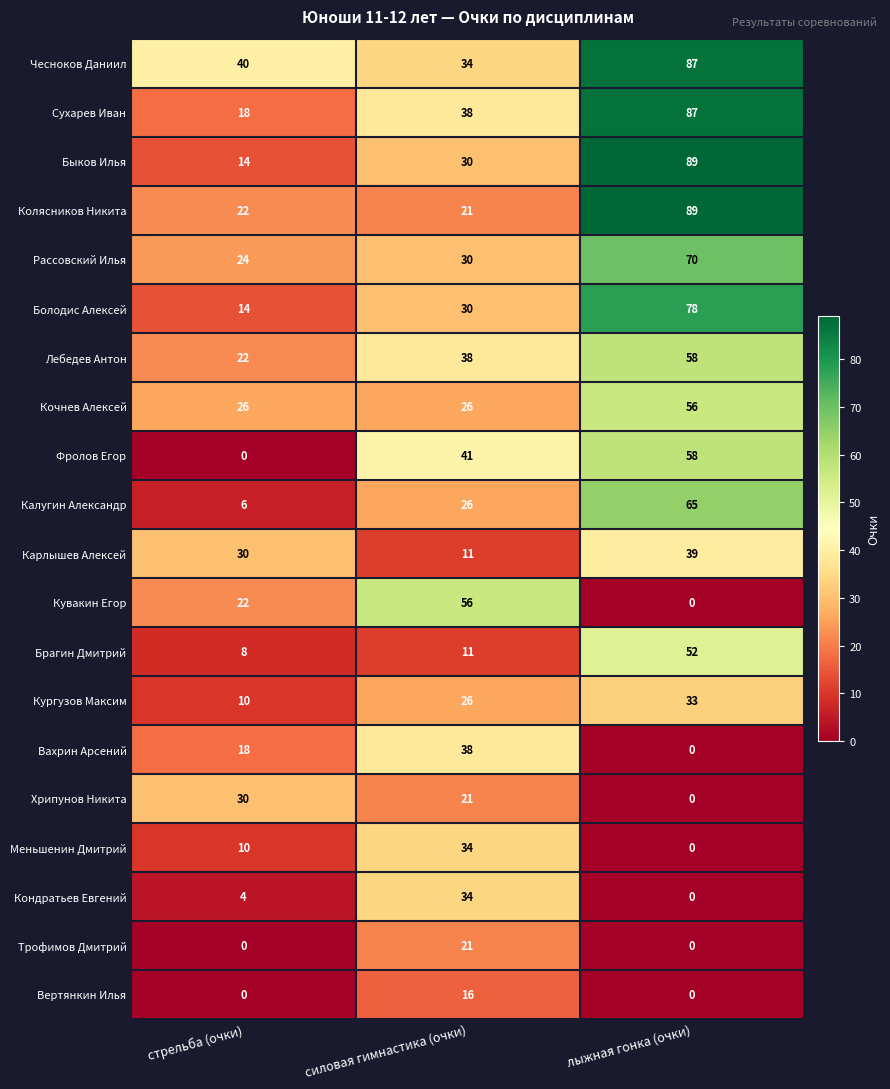

What is the sum of all Меньшенин Дмитрий values?

44